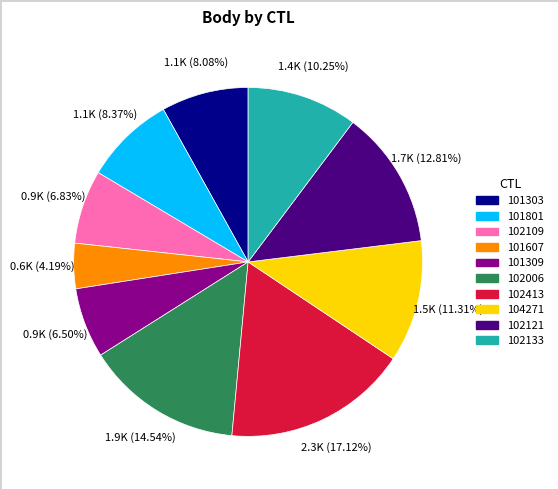

Is 101303 the majority of the pie?

No